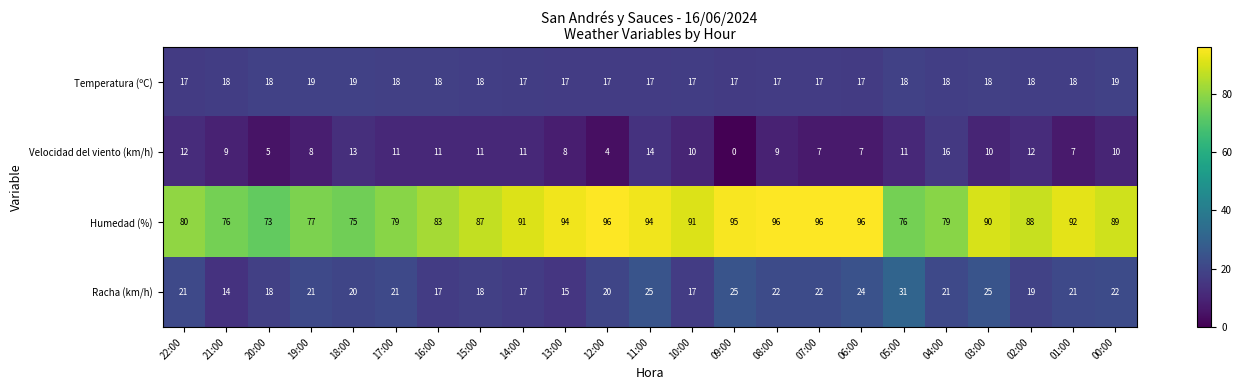

At 00:00, list the series in order from smallest to largest.

Velocidad del viento (km/h), Temperatura (ºC), Racha (km/h), Humedad (%)